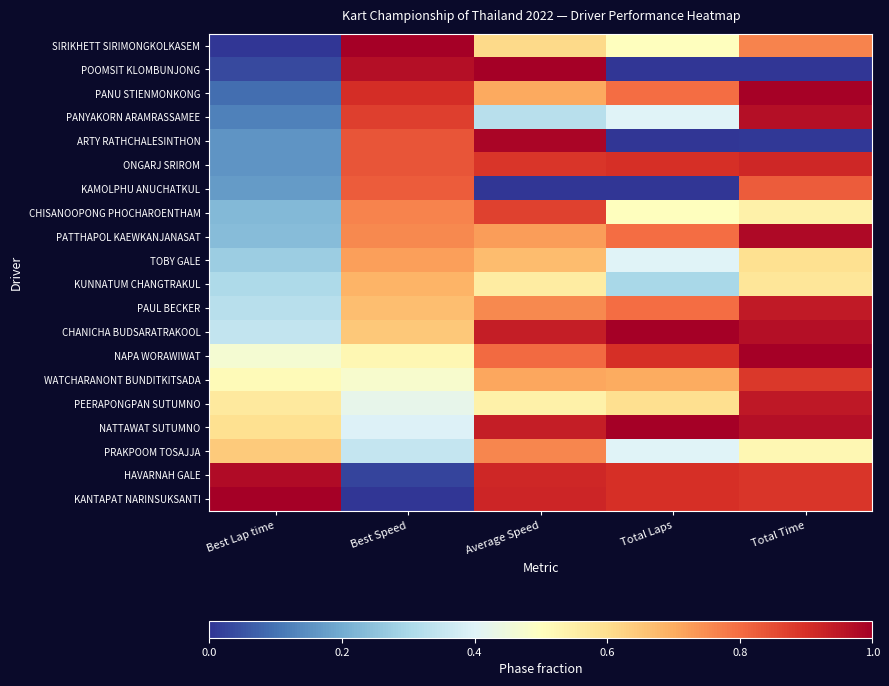

Reading left to right, extract all data points from this chart.

SIRIKHETT SIRIMONGKOLKASEM: Best Lap time=0.0	Best Speed=1.0	Average Speed=0.6	Total Laps=0.5	Total Time=0.8
POOMSIT KLOMBUNJONG: Best Lap time=0.0	Best Speed=1.0	Average Speed=1.0	Total Laps=0.0	Total Time=0.0
PANU STIENMONKONG: Best Lap time=0.1	Best Speed=0.9	Average Speed=0.7	Total Laps=0.8	Total Time=1.0
PANYAKORN ARAMRASSAMEE: Best Lap time=0.1	Best Speed=0.9	Average Speed=0.3	Total Laps=0.4	Total Time=1.0
ARTY RATHCHALESINTHON: Best Lap time=0.2	Best Speed=0.8	Average Speed=1.0	Total Laps=0.0	Total Time=0.0
ONGARJ SRIROM: Best Lap time=0.2	Best Speed=0.8	Average Speed=0.9	Total Laps=0.9	Total Time=0.9
KAMOLPHU ANUCHATKUL: Best Lap time=0.2	Best Speed=0.8	Average Speed=0.0	Total Laps=0.0	Total Time=0.8
CHISANOOPONG PHOCHAROENTHAM: Best Lap time=0.2	Best Speed=0.8	Average Speed=0.9	Total Laps=0.5	Total Time=0.5
PATTHAPOL KAEWKANJANASAT: Best Lap time=0.2	Best Speed=0.8	Average Speed=0.7	Total Laps=0.8	Total Time=1.0
TOBY GALE: Best Lap time=0.3	Best Speed=0.7	Average Speed=0.7	Total Laps=0.4	Total Time=0.6
KUNNATUM CHANGTRAKUL: Best Lap time=0.3	Best Speed=0.7	Average Speed=0.6	Total Laps=0.3	Total Time=0.6
PAUL BECKER: Best Lap time=0.3	Best Speed=0.7	Average Speed=0.8	Total Laps=0.8	Total Time=0.9
CHANICHA BUDSARATRAKOOL: Best Lap time=0.3	Best Speed=0.6	Average Speed=0.9	Total Laps=1.0	Total Time=1.0
NAPA WORAWIWAT: Best Lap time=0.5	Best Speed=0.5	Average Speed=0.8	Total Laps=0.9	Total Time=1.0
WATCHARANONT BUNDITKITSADA: Best Lap time=0.5	Best Speed=0.5	Average Speed=0.7	Total Laps=0.7	Total Time=0.9
PEERAPONGPAN SUTUMNO: Best Lap time=0.6	Best Speed=0.4	Average Speed=0.5	Total Laps=0.6	Total Time=0.9
NATTAWAT SUTUMNO: Best Lap time=0.6	Best Speed=0.4	Average Speed=0.9	Total Laps=1.0	Total Time=1.0
PRAKPOOM TOSAJJA: Best Lap time=0.6	Best Speed=0.3	Average Speed=0.8	Total Laps=0.4	Total Time=0.5
HAVARNAH GALE: Best Lap time=1.0	Best Speed=0.0	Average Speed=0.9	Total Laps=0.9	Total Time=0.9
KANTAPAT NARINSUKSANTI: Best Lap time=1.0	Best Speed=0.0	Average Speed=0.9	Total Laps=0.9	Total Time=0.9